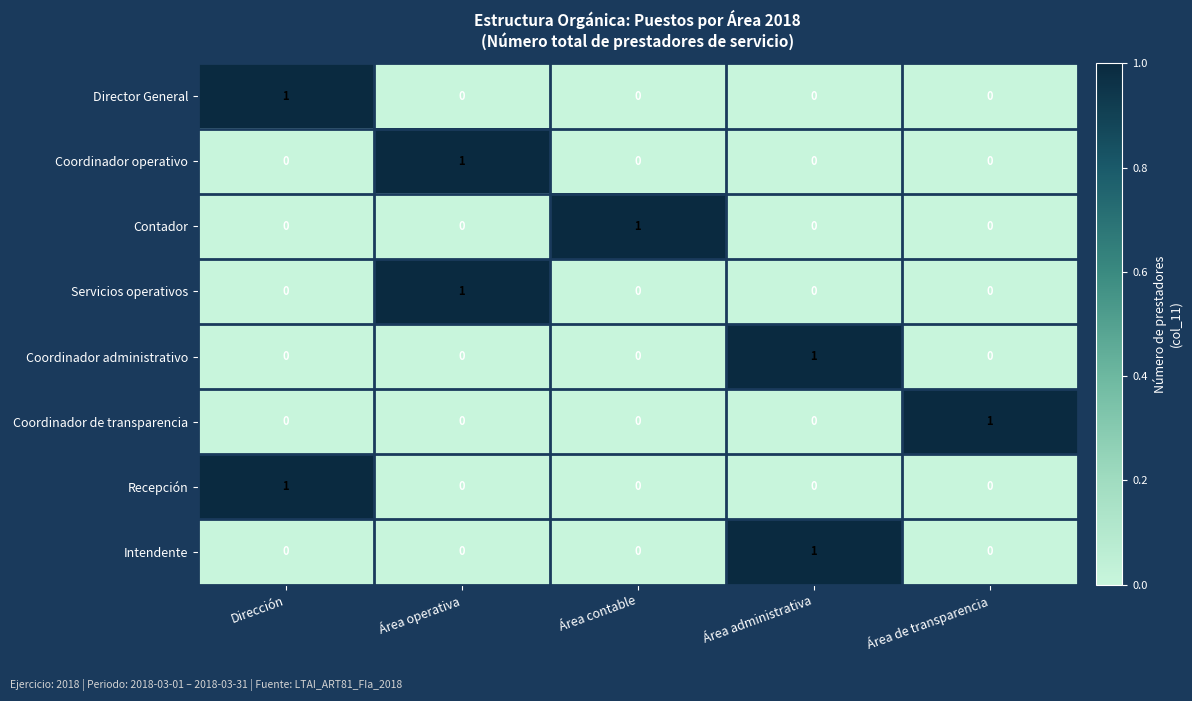

At how many categories does at least one series exceed 0?

5